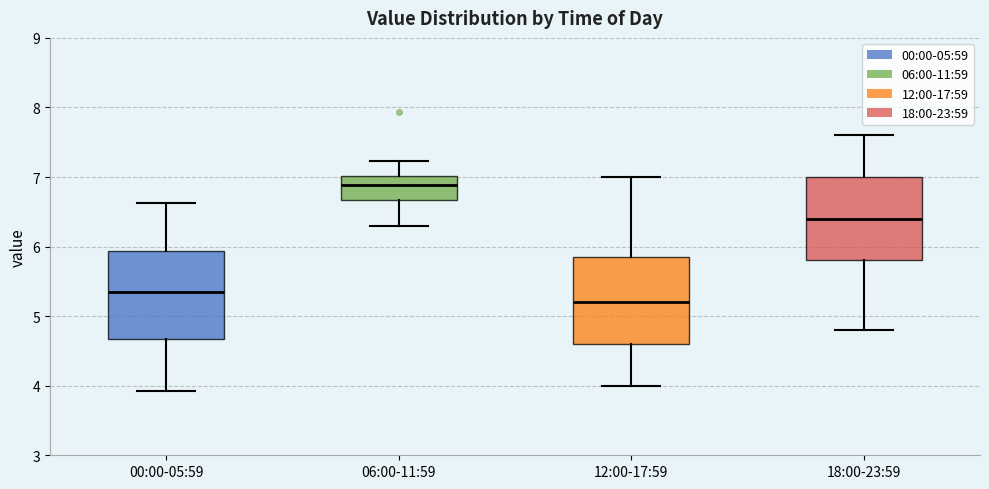

Reading left to right, transcribe this box plot: for each box, give where its median line is, the range the box spans, and where its two whiskers end, as read against the y-axis. The values are not printed on the chart, so give them approximately, as read against the axis.

00:00-05:59: median 5.4, box 4.7 to 5.9, whiskers 3.9 to 6.6
06:00-11:59: median 6.9, box 6.7 to 7.0, whiskers 6.3 to 7.2
12:00-17:59: median 5.2, box 4.6 to 5.9, whiskers 4.0 to 7.0
18:00-23:59: median 6.4, box 5.8 to 7.0, whiskers 4.8 to 7.6